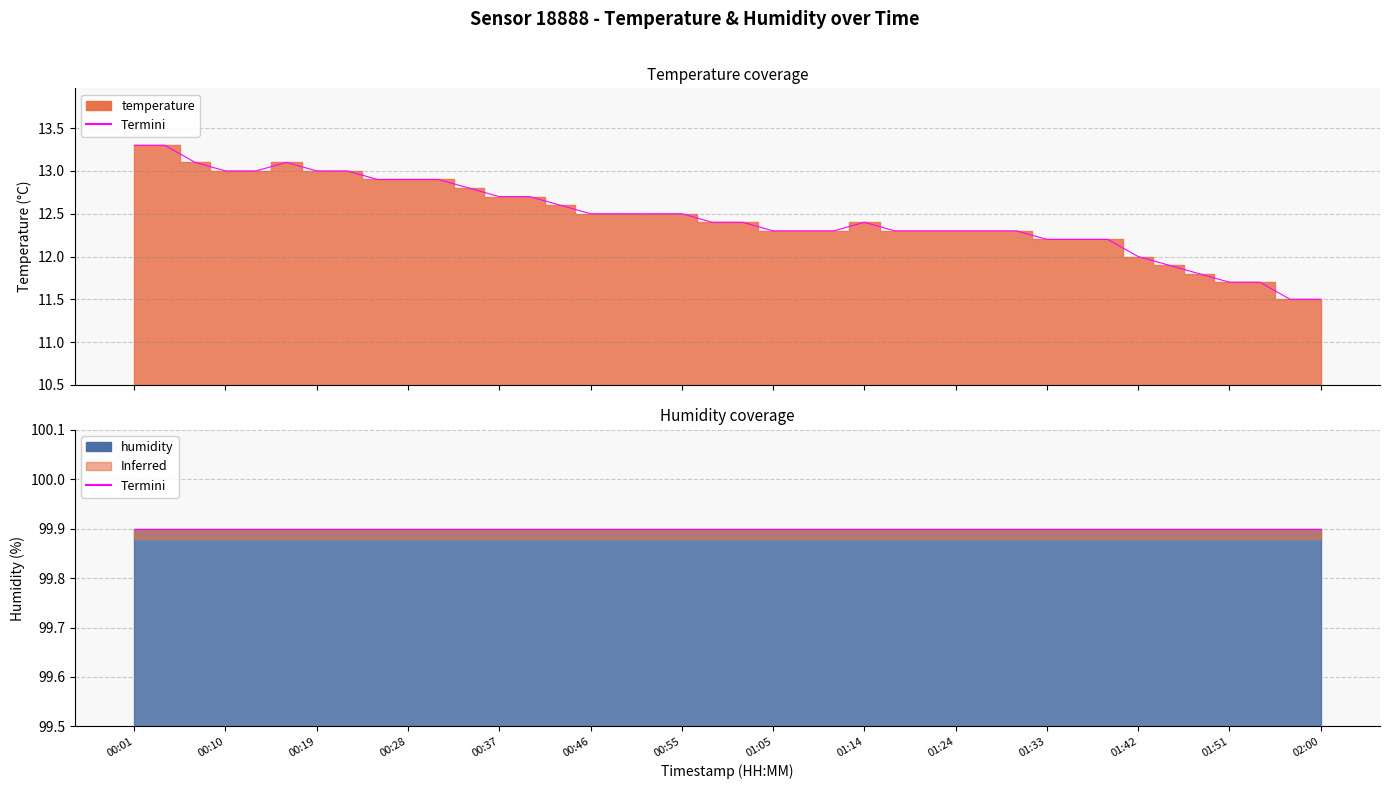

Is it true that the value at 01:05 is 2.9?

False